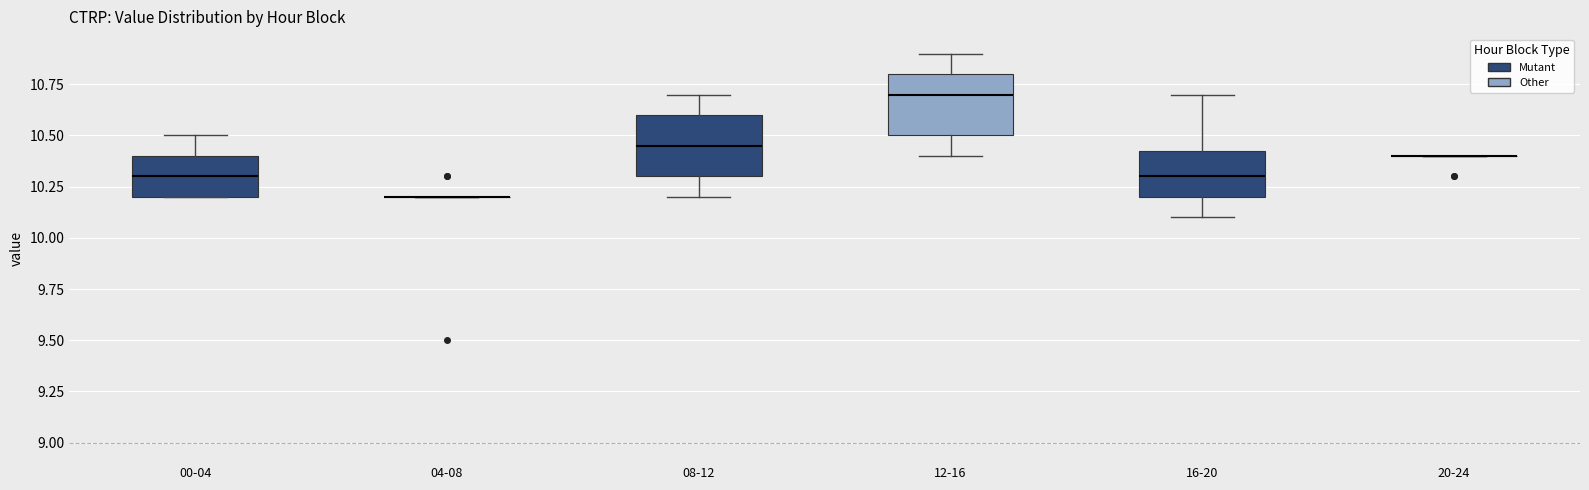

Reading left to right, read every box against the y-axis: the position of its median line, the range the box covers, and the ends of its whiskers. The values are not printed on the chart, so give them approximately, as read against the axis.

00-04: median 10.30, box 10.20 to 10.40, whiskers 10.20 to 10.50
04-08: box collapsed to a line at 10.20, whiskers 10.20 to 10.20
08-12: median 10.45, box 10.30 to 10.60, whiskers 10.20 to 10.70
12-16: median 10.70, box 10.50 to 10.80, whiskers 10.40 to 10.90
16-20: median 10.30, box 10.20 to 10.45, whiskers 10.10 to 10.70
20-24: box collapsed to a line at 10.40, whiskers 10.40 to 10.40